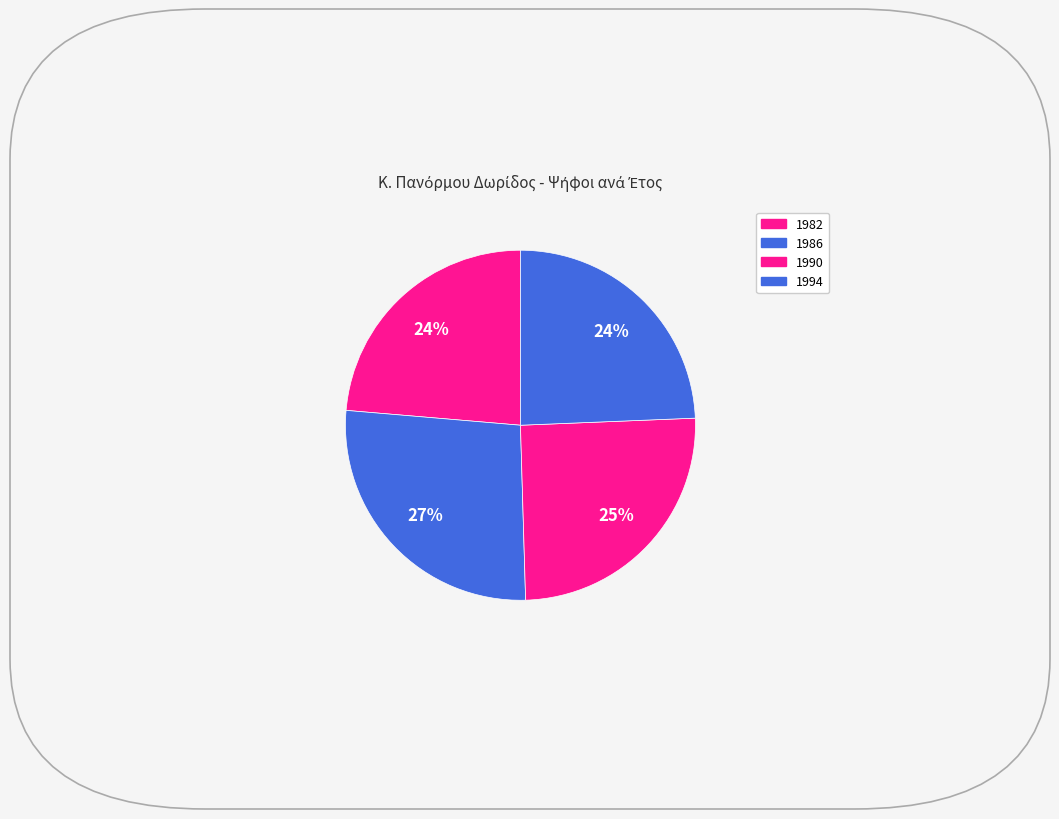

How many slices are in this pie chart?

4